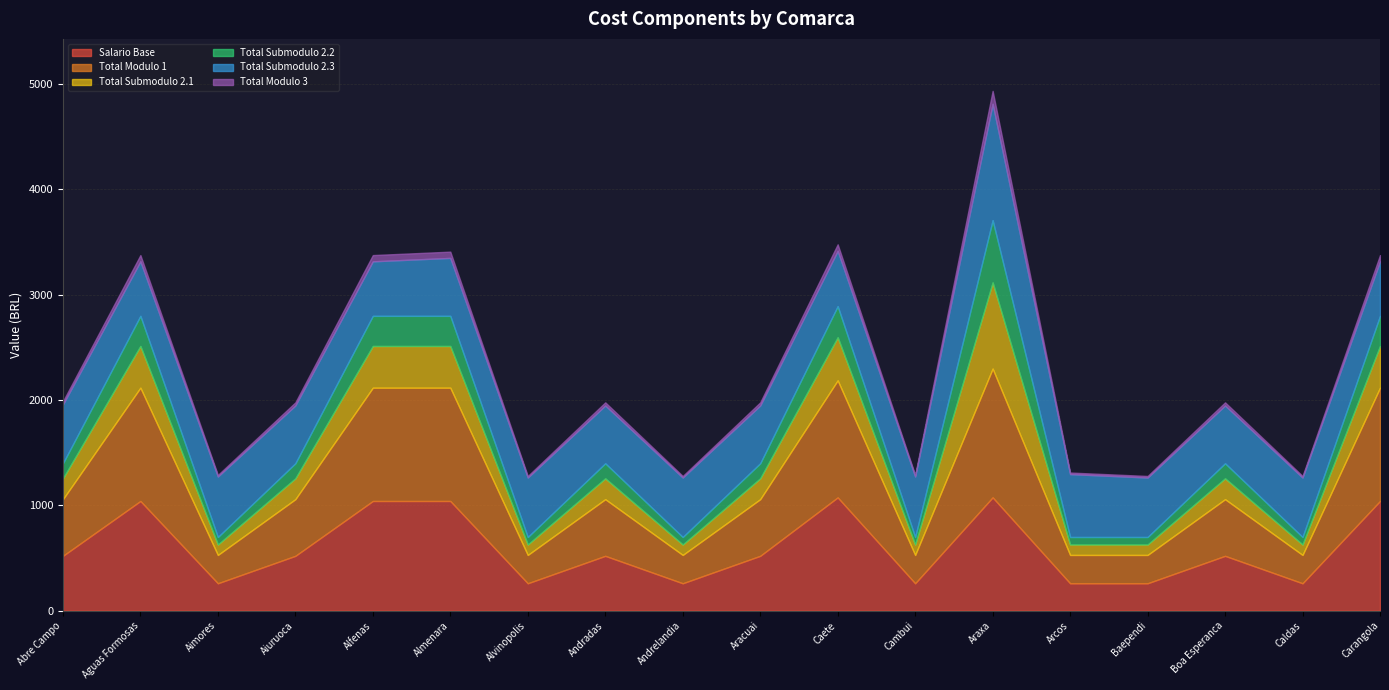

Reading right to left, list all the values displayed in this chart.

Salario Base: Carangola=1041.6	Caldas=260.4	Boa Esperanca=520.8	Baependi=260.4	Arcos=260.4	Araxa=1076.1	Cambui=260.4	Caete=1075.7	Aracuai=520.8	Andrelandia=260.4	Andradas=520.8	Alvinopolis=260.4	Almenara=1041.6	Alfenas=1041.6	Aiuruoca=520.8	Aimores=260.4	Aguas Formosas=1041.6	Abre Campo=520.8
Total Modulo 1: Carangola=1075.7	Caldas=268.9	Boa Esperanca=537.8	Baependi=268.9	Arcos=268.9	Araxa=1222.6	Cambui=268.9	Caete=1111.3	Aracuai=537.8	Andrelandia=268.9	Andradas=537.8	Alvinopolis=268.9	Almenara=1075.7	Alfenas=1075.7	Aiuruoca=537.8	Aimores=268.9	Aguas Formosas=1075.7	Abre Campo=537.8
Total Submodulo 2.1: Carangola=395.9	Caldas=99.0	Boa Esperanca=197.9	Baependi=99.0	Arcos=99.0	Araxa=817.9	Cambui=99.0	Caete=409.0	Aracuai=197.9	Andrelandia=99.0	Andradas=197.9	Alvinopolis=99.0	Almenara=395.9	Alfenas=395.9	Aiuruoca=197.9	Aimores=99.0	Aguas Formosas=395.9	Abre Campo=197.9
Total Submodulo 2.2: Carangola=286.1	Caldas=71.5	Boa Esperanca=143.1	Baependi=71.5	Arcos=71.5	Araxa=591.2	Cambui=71.5	Caete=295.6	Aracuai=143.1	Andrelandia=71.5	Andradas=143.1	Alvinopolis=71.5	Almenara=286.1	Alfenas=286.1	Aiuruoca=143.1	Aimores=71.5	Aguas Formosas=286.1	Abre Campo=143.1
Total Submodulo 2.3: Carangola=517.6	Caldas=564.4	Boa Esperanca=548.8	Baependi=564.4	Arcos=597.1	Araxa=1104.9	Cambui=574.3	Caete=525.3	Aracuai=548.8	Andrelandia=564.4	Andradas=548.8	Alvinopolis=564.4	Almenara=550.2	Alfenas=517.6	Aiuruoca=548.8	Aimores=574.3	Aguas Formosas=517.6	Abre Campo=558.7
Total Modulo 3: Carangola=59.2	Caldas=14.8	Boa Esperanca=29.6	Baependi=14.8	Arcos=14.8	Araxa=122.4	Cambui=14.8	Caete=61.2	Aracuai=29.6	Andrelandia=14.8	Andradas=29.6	Alvinopolis=14.8	Almenara=59.2	Alfenas=59.2	Aiuruoca=29.6	Aimores=14.8	Aguas Formosas=59.2	Abre Campo=29.6